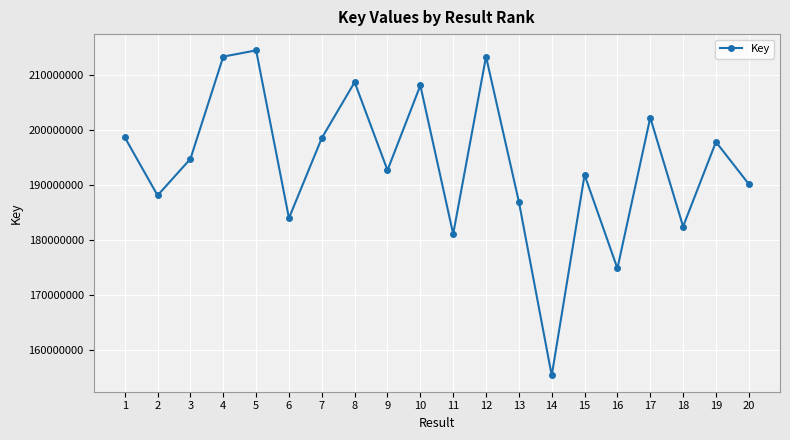

How many series are shown in this chart?

1